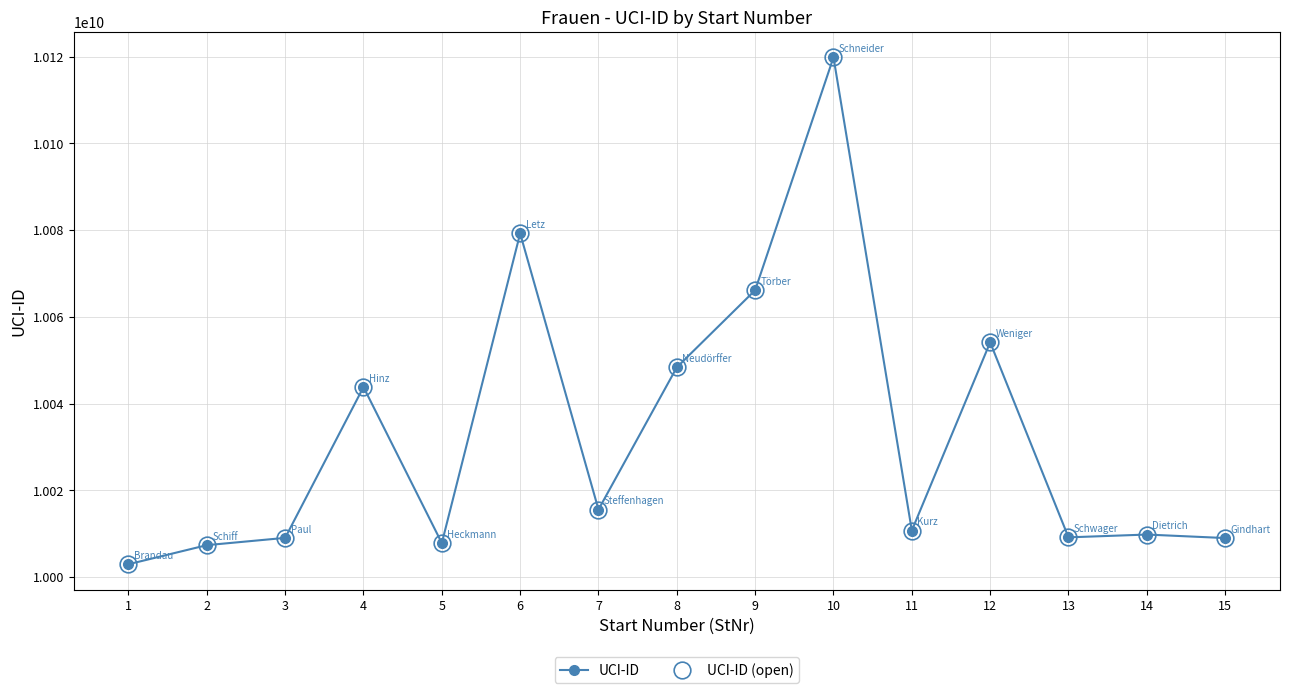

Is this an area chart (filled region under the line)?

No